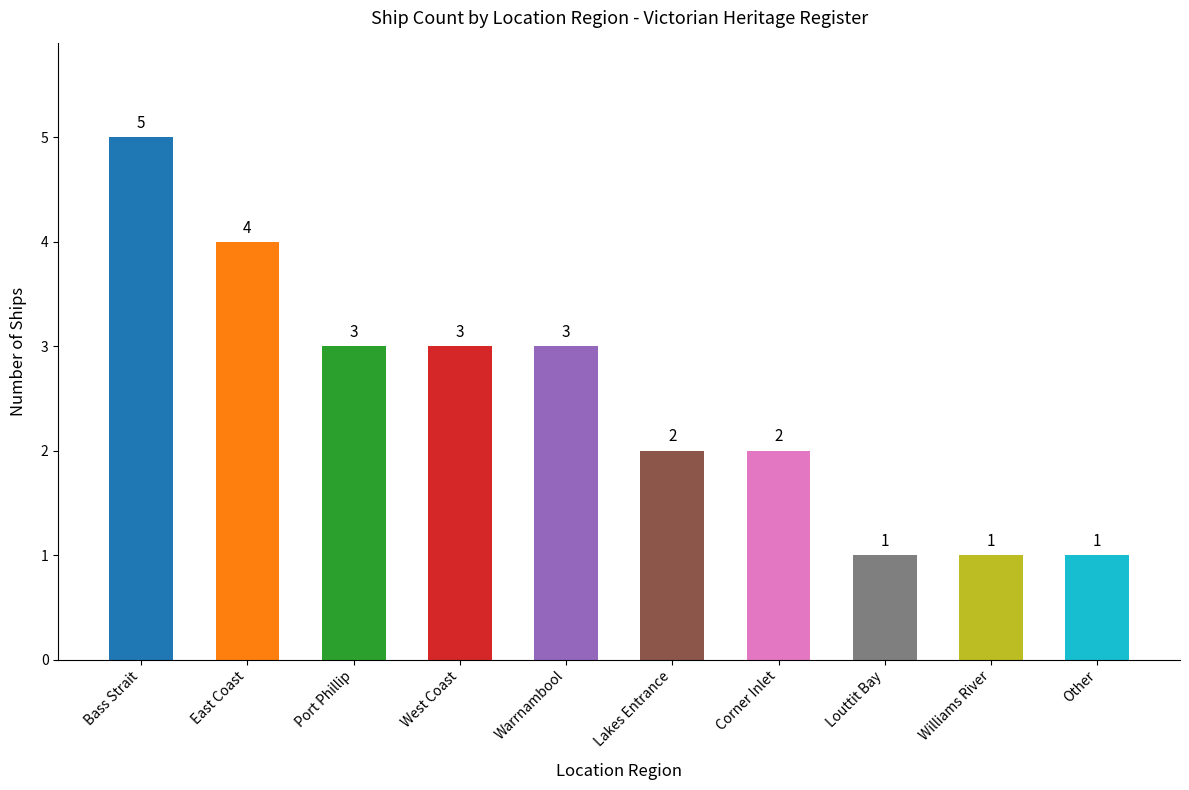

The value at Warrnambool is 5. True or false?

False